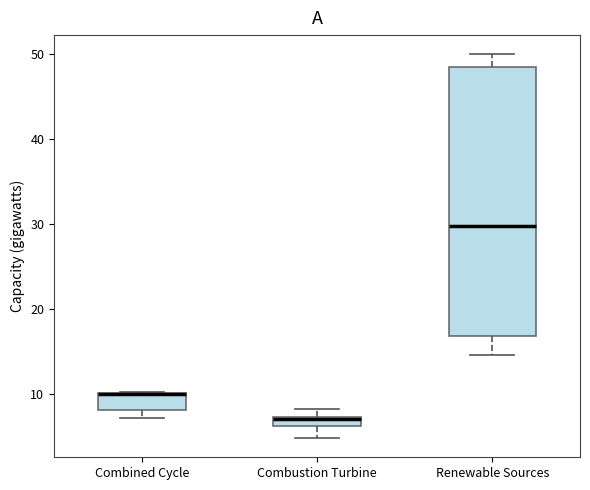

Which box is the tallest, from its lower edge to its upper edge?

Renewable Sources